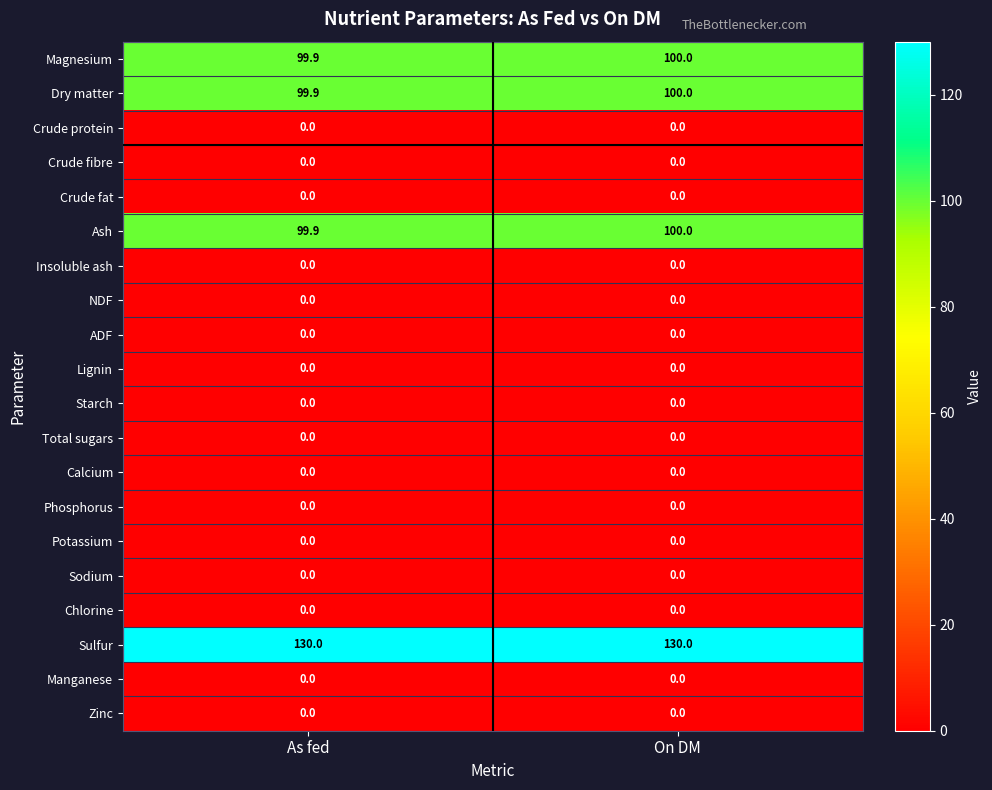

How many distinct data groups are displayed?

20